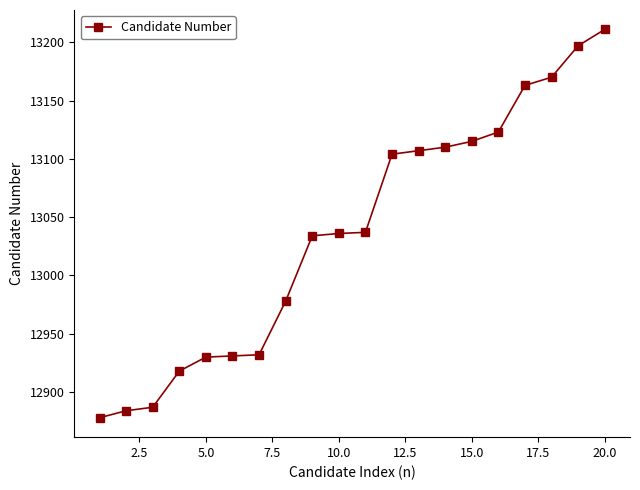

What is the value of the 10th point from the left?

13036